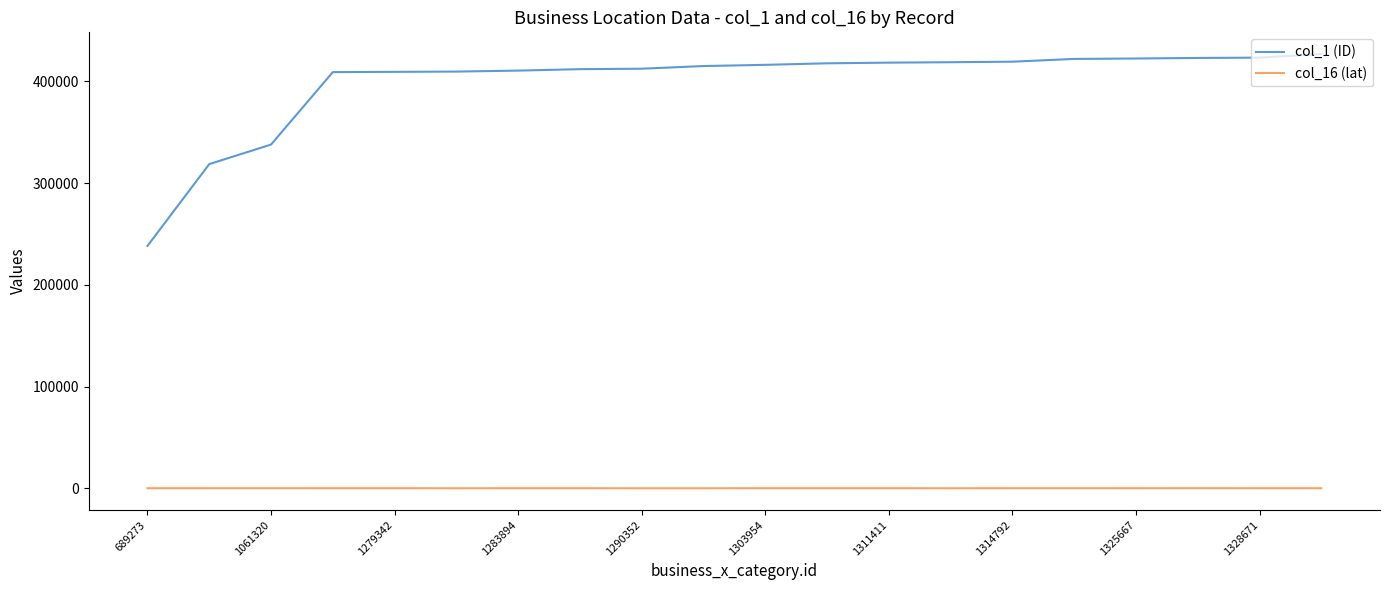

Which series has the largest range (max minus min)?

col_1 (ID)